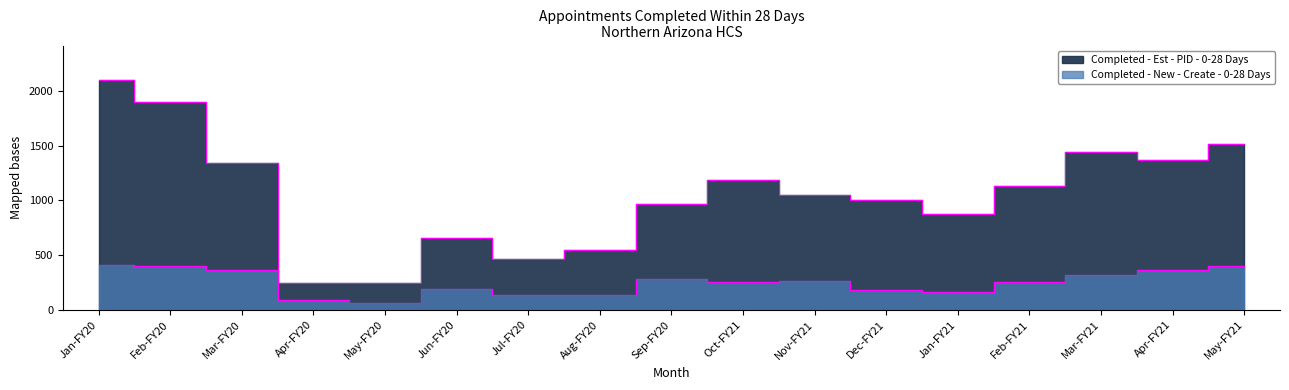

True or false: Completed - Est - PID - 0-28 Days has a value of 1442 at Mar-FY21.

True